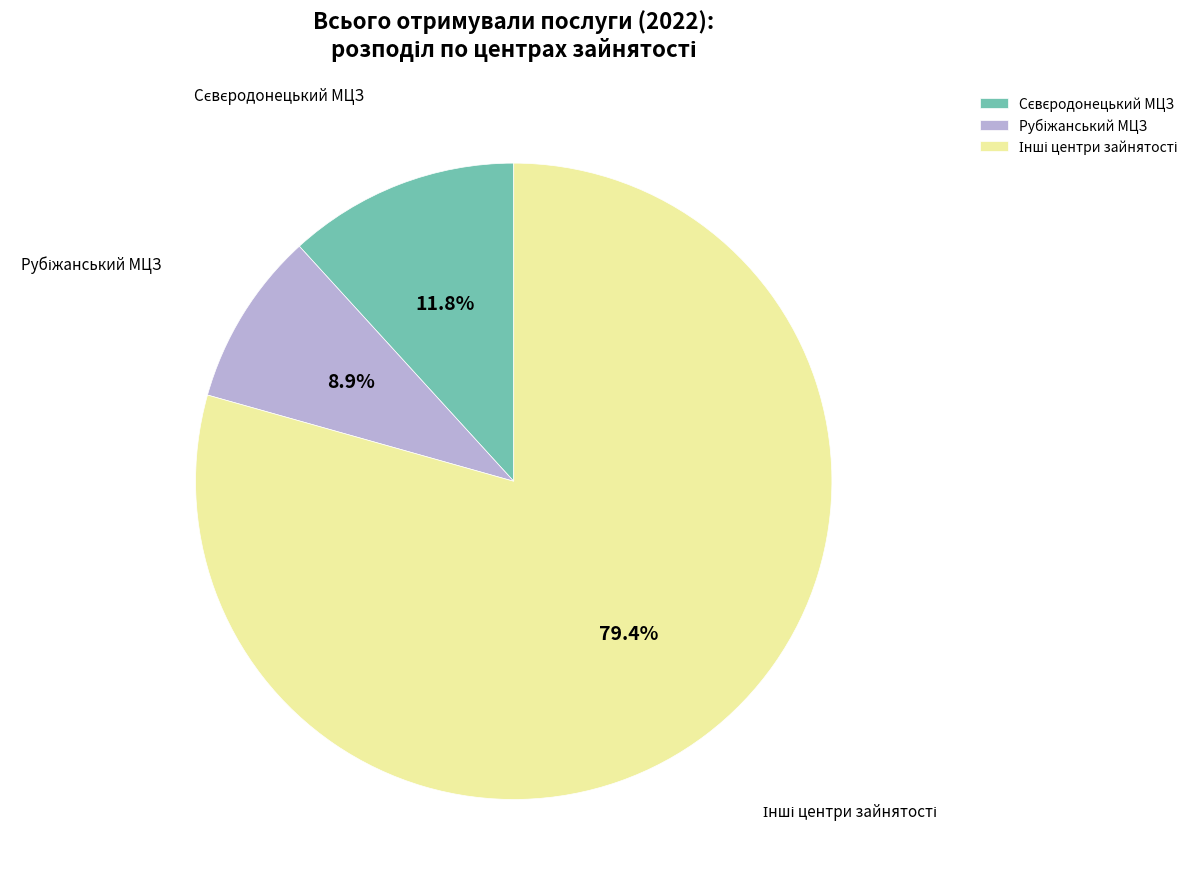

Is there a majority slice in this chart?

Yes